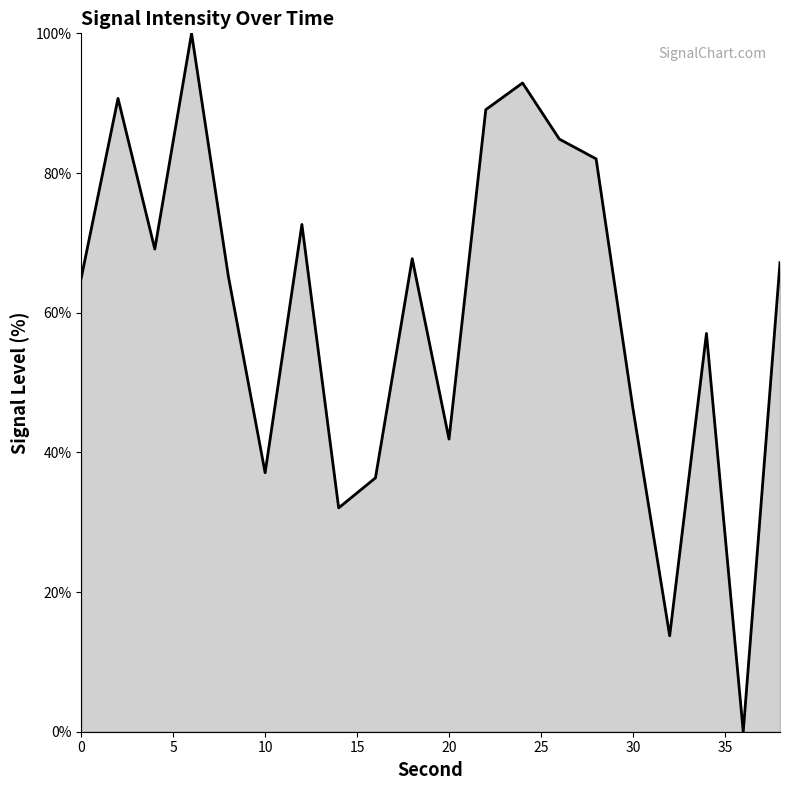

How many lines are shown in the chart?

1